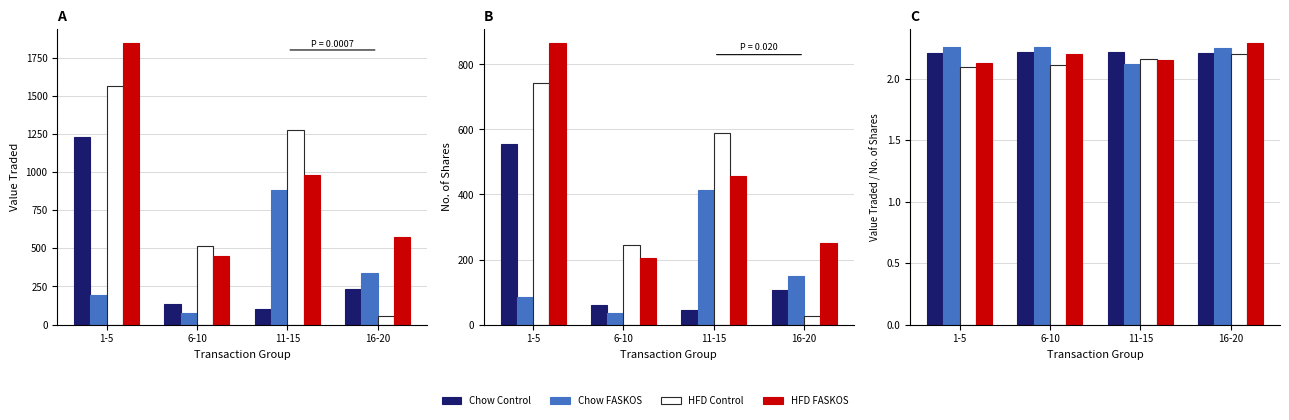

Reading left to right, transcribe all the data shown in this chart.

Chow Control: 1-5=2.2	6-10=2.2	11-15=2.2	16-20=2.2
Chow FASKOS: 1-5=2.3	6-10=2.3	11-15=2.1	16-20=2.2
HFD Control: 1-5=2.1	6-10=2.1	11-15=2.2	16-20=2.2
HFD FASKOS: 1-5=2.1	6-10=2.2	11-15=2.1	16-20=2.3